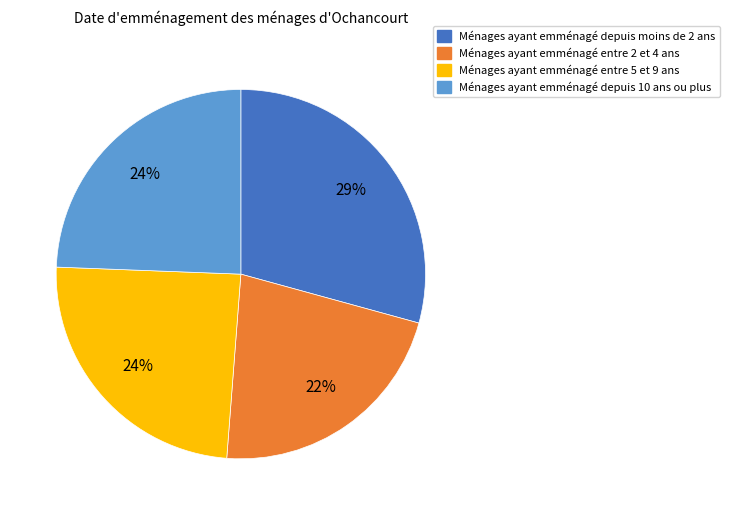

To the nearest percent, what is the difference between the largest and smallest slice percentages?

7%